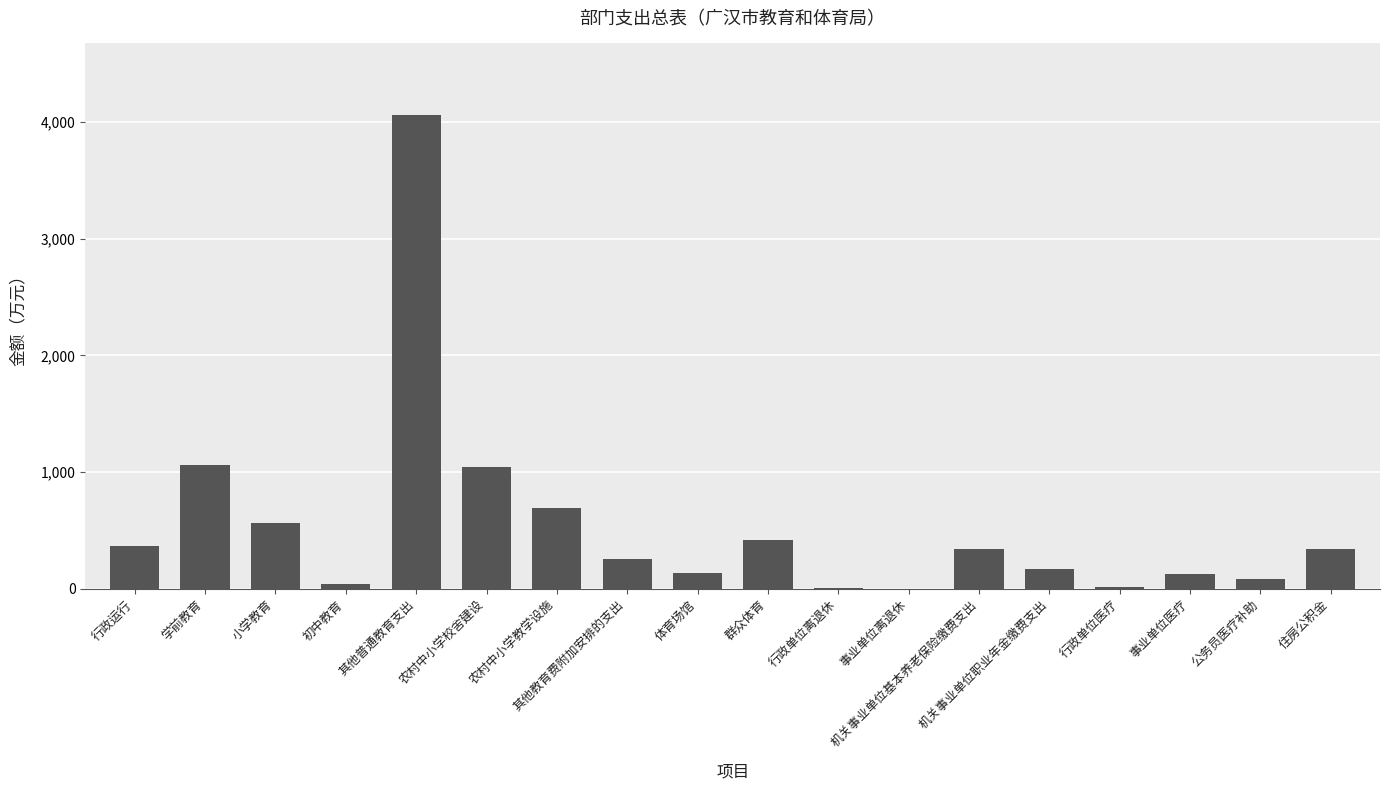

What is the change in value from 农村中小学教学设施 to 群众体育?

-279.1